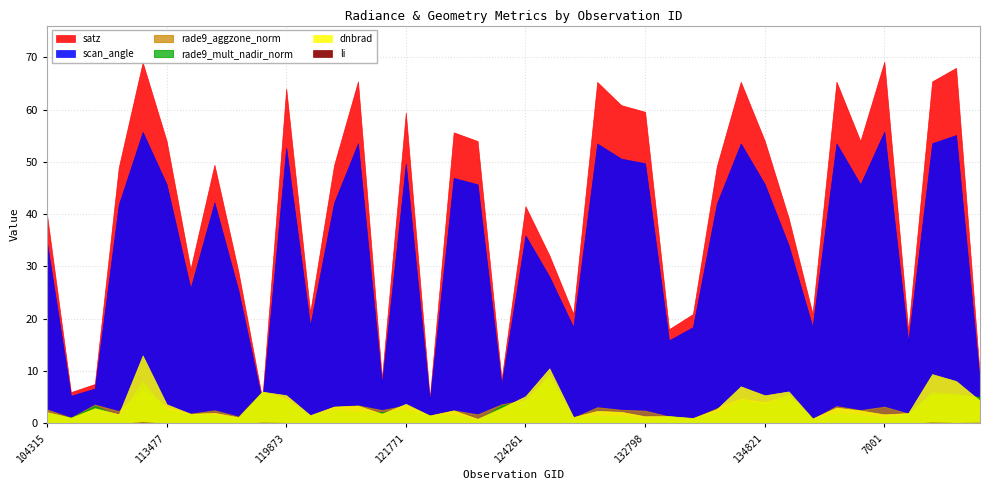

Reading left to right, extract all data points from this chart.

dnbrad: 104315=2.2	104431=1.1	107081=2.9	109184=1.8	112442=13.0	113477=3.7	113644=1.8	115226=2.0	115591=1.2	119351=6.1	119873=5.4	120388=1.6	120556=3.2	3995=3.4	121249=1.9	121771=3.8	122118=1.5	122463=2.5	123728=0.9	124082=3.0	124261=5.2	130438=10.5	131354=1.2	131704=2.4	132606=2.2	132798=1.4	134076=1.4	134260=1.0	134442=2.7	134626=7.1	134821=5.4	135936=6.1	137268=1.0	6551=3.0	137852=2.5	7001=1.7	140194=2.0	7199=9.4	140768=8.1	141331=4.3
satz: 104315=39.9	104431=6.0	107081=7.5	109184=48.9	112442=69.0	113477=54.0	113644=29.5	115226=49.4	115591=29.0	119351=4.7	119873=64.0	120388=21.2	120556=49.4	3995=65.4	121249=8.6	121771=59.4	122118=4.9	122463=55.6	123728=54.0	124082=8.4	124261=41.5	130438=32.1	131354=20.9	131704=65.3	132606=60.8	132798=59.6	134076=18.0	134260=20.9	134442=49.2	134626=65.3	134821=54.0	135936=39.3	137268=21.0	6551=65.3	137852=54.0	7001=69.1	140194=17.7	7199=65.4	140768=68.0	141331=8.6
rade9_aggzone_norm: 104315=2.6	104431=1.1	107081=3.6	109184=2.3	112442=6.4	113477=3.1	113644=1.8	115226=2.5	115591=1.3	119351=6.1	119873=4.7	120388=1.4	120556=3.2	3995=3.4	121249=2.5	121771=3.4	122118=1.5	122463=2.5	123728=1.7	124082=3.6	124261=4.5	130438=9.0	131354=1.1	131704=3.1	132606=2.6	132798=2.4	134076=1.3	134260=0.9	134442=2.9	134626=4.7	134821=4.0	135936=5.4	137268=0.8	6551=3.3	137852=2.5	7001=3.2	140194=1.9	7199=5.5	140768=5.3	141331=5.0
rade9_mult_nadir_norm: 104315=2.0	104431=1.1	107081=3.4	109184=1.4	112442=7.9	113477=2.5	113644=1.6	115226=1.6	115591=1.1	119351=6.1	119873=4.4	120388=1.4	120556=2.5	3995=2.1	121249=2.2	121771=2.5	122118=1.5	122463=1.6	123728=0.6	124082=3.4	124261=4.3	130438=9.3	131354=1.1	131704=1.5	132606=1.4	132798=0.9	134076=1.3	134260=0.9	134442=2.1	134626=4.5	134821=3.7	135936=5.5	137268=0.9	6551=1.9	137852=1.7	7001=1.1	140194=1.9	7199=5.9	140768=5.6	141331=5.0
scan_angle: 104315=34.6	104431=5.3	107081=6.7	109184=41.8	112442=55.7	113477=45.7	113644=25.8	115226=42.2	115591=25.4	119351=4.1	119873=52.7	120388=18.7	120556=42.2	3995=53.6	121249=7.6	121771=49.6	122118=4.3	122463=46.9	123728=45.7	124082=7.4	124261=35.9	130438=28.1	131354=18.4	131704=53.5	132606=50.6	132798=49.7	134076=15.9	134260=18.4	134442=42.0	134626=53.5	134821=45.8	135936=34.1	137268=18.5	6551=53.5	137852=45.7	7001=55.8	140194=15.6	7199=53.6	140768=55.1	141331=7.6
li: 104315=0.0	104431=0.0	107081=0.0	109184=0.0	112442=0.2	113477=0.0	113644=0.0	115226=0.0	115591=0.0	119351=0.1	119873=0.1	120388=0.0	120556=0.0	3995=0.0	121249=0.0	121771=0.0	122118=0.0	122463=0.0	123728=0.0	124082=0.0	124261=0.1	130438=0.1	131354=0.0	131704=0.0	132606=0.0	132798=0.0	134076=0.0	134260=0.0	134442=0.0	134626=0.0	134821=0.0	135936=0.1	137268=0.0	6551=0.0	137852=0.0	7001=0.0	140194=0.0	7199=0.2	140768=0.1	141331=0.1